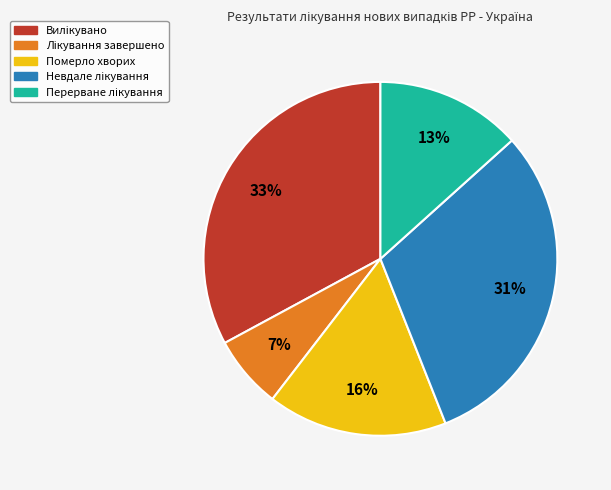

Does any single category account for the majority?

No